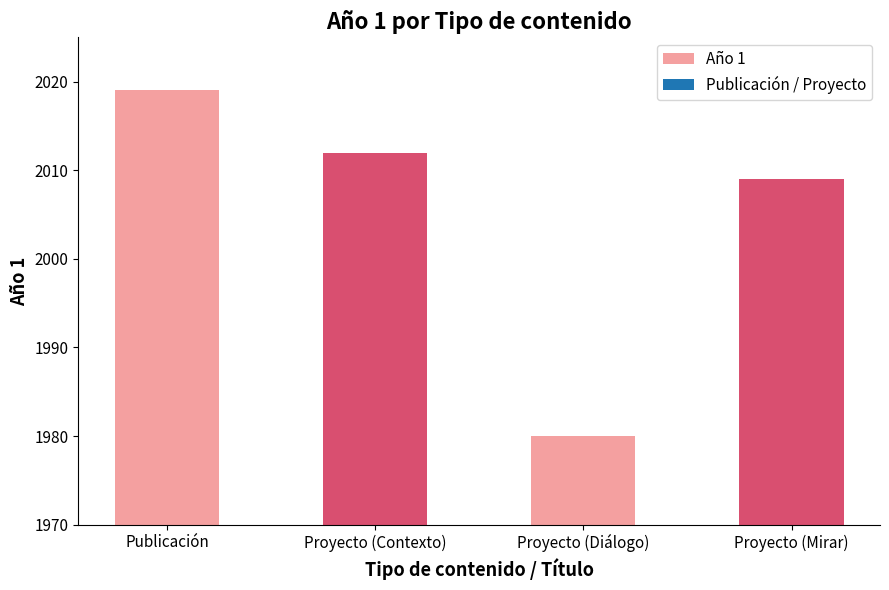

What is the difference between the maximum and minimum values?

39